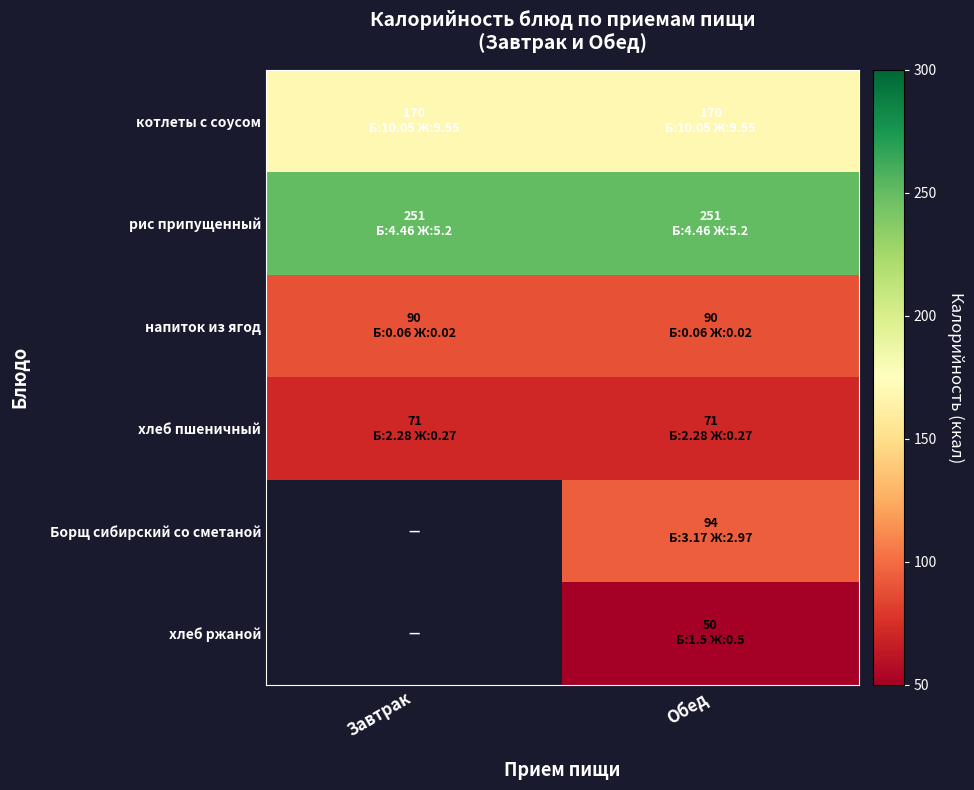

Reading right to left, transcribe all the data shown in this chart.

котлеты с соусом: Обед=170	Завтрак=170
рис припущенный: Обед=251	Завтрак=251
напиток из ягод: Обед=90	Завтрак=90
хлеб пшеничный: Обед=71	Завтрак=71
Борщ сибирский со сметаной: Обед=94	Завтрак=0
хлеб ржаной: Обед=50	Завтрак=0